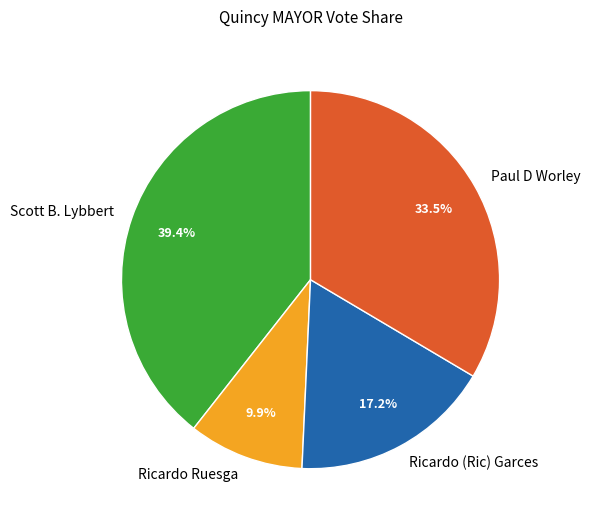

Rank the categories by value from lowest to highest.

Ricardo Ruesga, Ricardo (Ric) Garces, Paul D Worley, Scott B. Lybbert